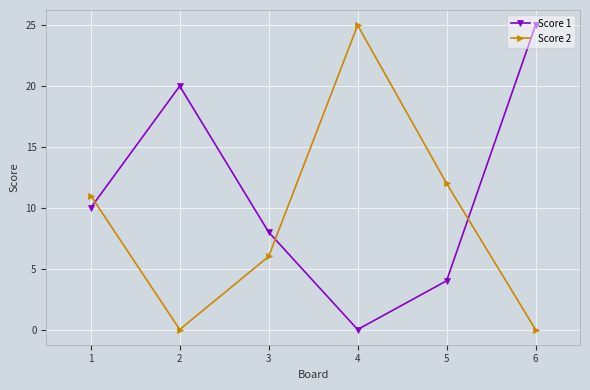

What is the spread (max minus min) of values at 6?

25